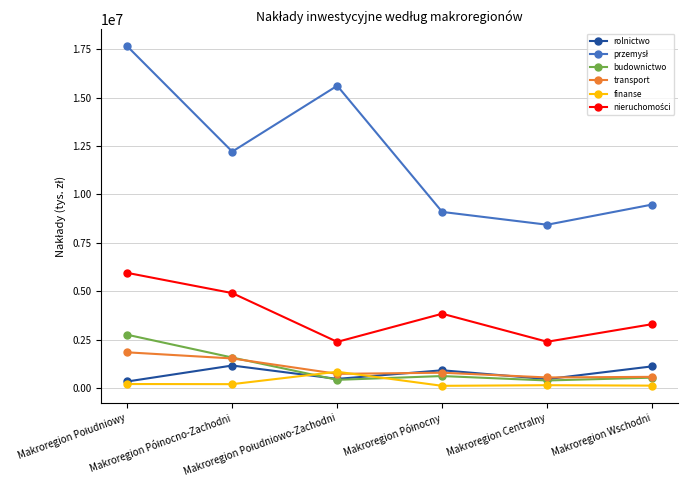

What is the highest value of the budownictwo series?

2759525